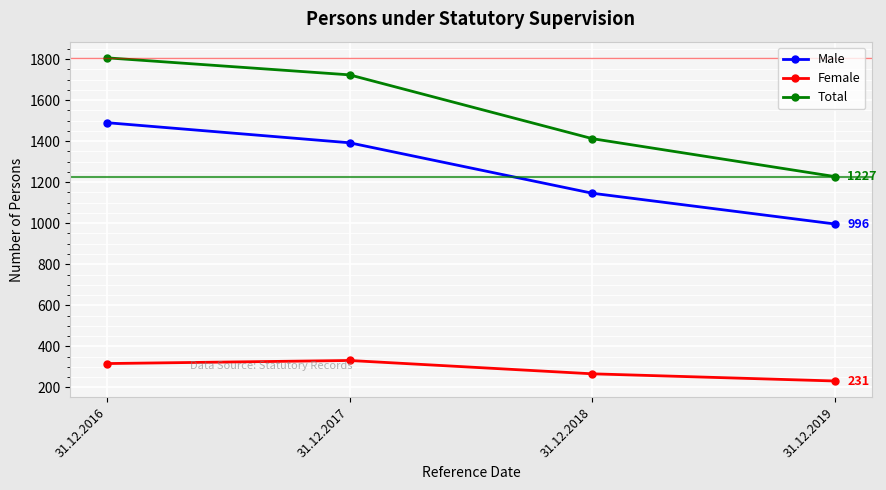

The Total series shows 2561 at 31.12.2017. True or false?

False